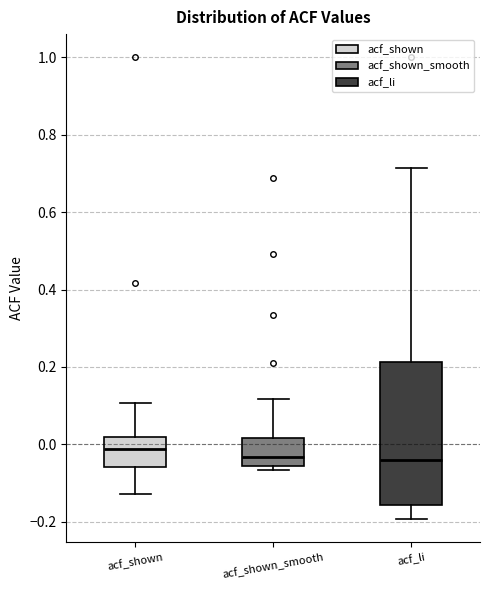

Reading left to right, read every box against the y-axis: the position of its median line, the range the box covers, and the ends of its whiskers. The values are not printed on the chart, so give them approximately, as read against the axis.

acf_shown: median -0.02, box -0.06 to 0.02, whiskers -0.12 to 0.10
acf_shown_smooth: median -0.04, box -0.06 to 0.02, whiskers -0.06 (just below the box's lower edge) to 0.12
acf_li: median -0.04, box -0.16 to 0.22, whiskers -0.20 to 0.72